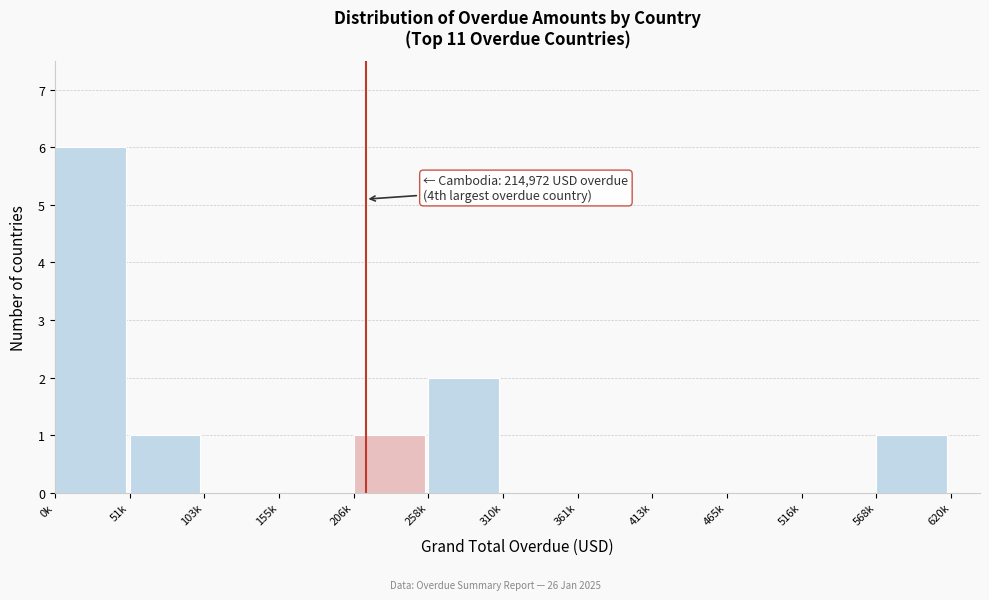

Reading left to right, transcribe all the data shown in this chart.

0k=6	51k=1	103k=0	155k=0	206k=1	258k=2	310k=0	361k=0	413k=0	465k=0	516k=0	568k=1